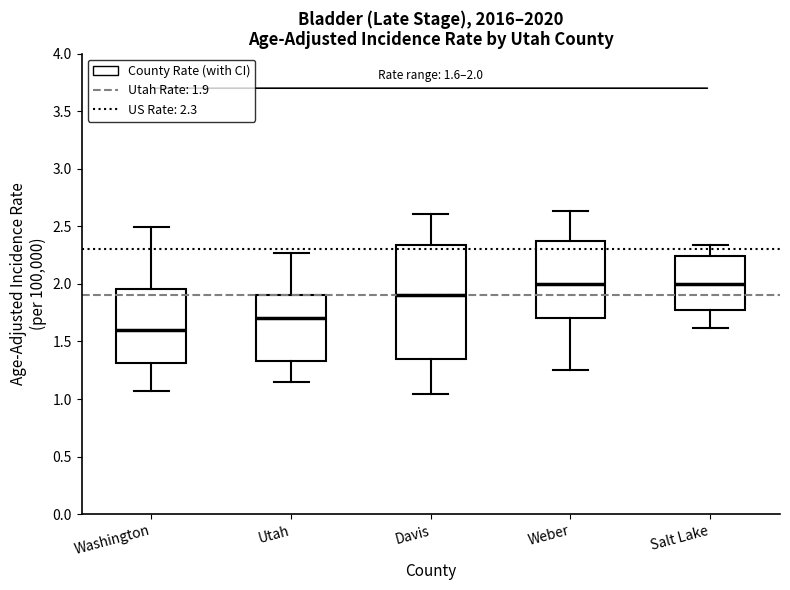

Comparing the boxes themselves (not the whiskers), which one is the tallest?

Davis